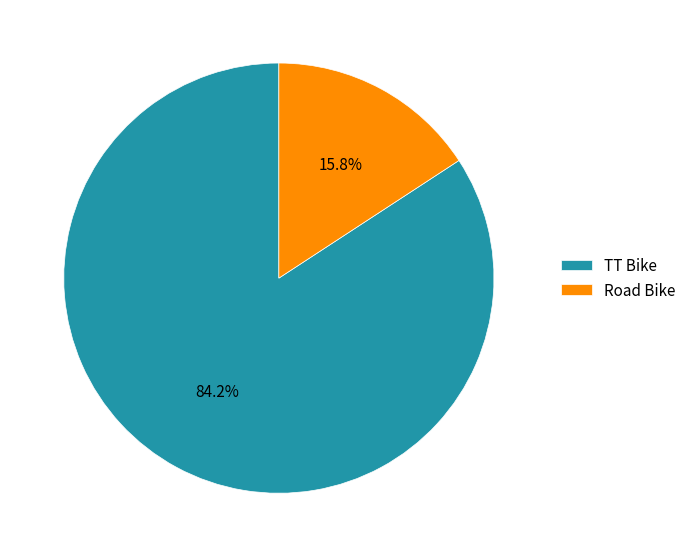

To the nearest percent, what percentage of the pie is Road Bike?

16%